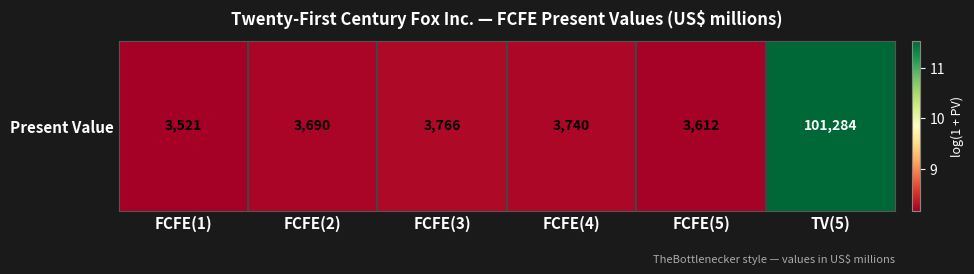

Rank the categories by value from highest to lowest.

TV(5), FCFE(3), FCFE(4), FCFE(2), FCFE(5), FCFE(1)